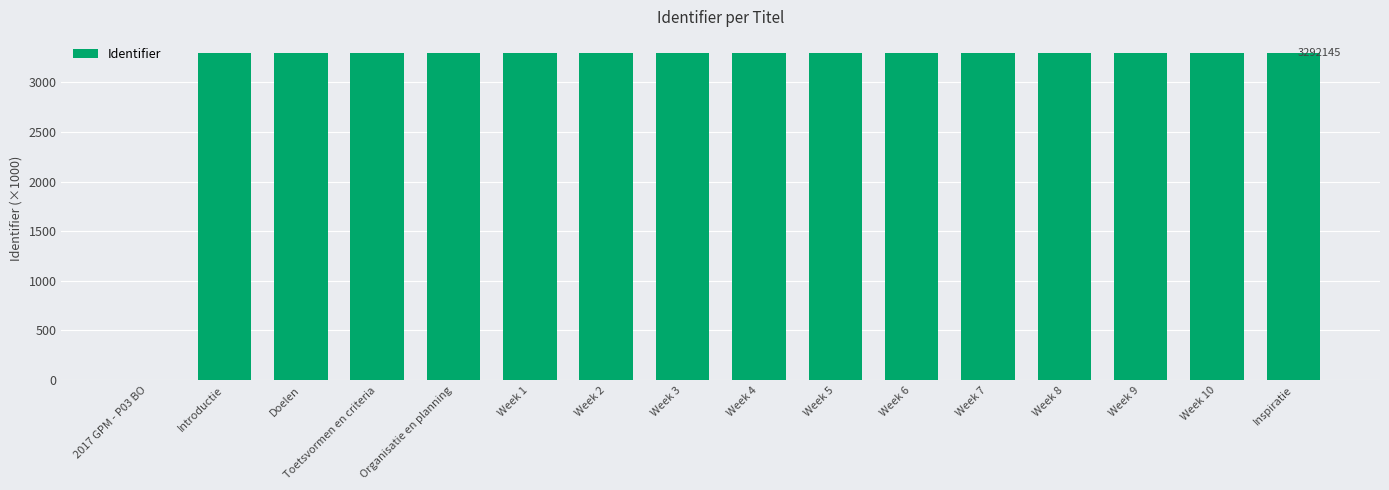

What is the greatest value displayed?

3292.1